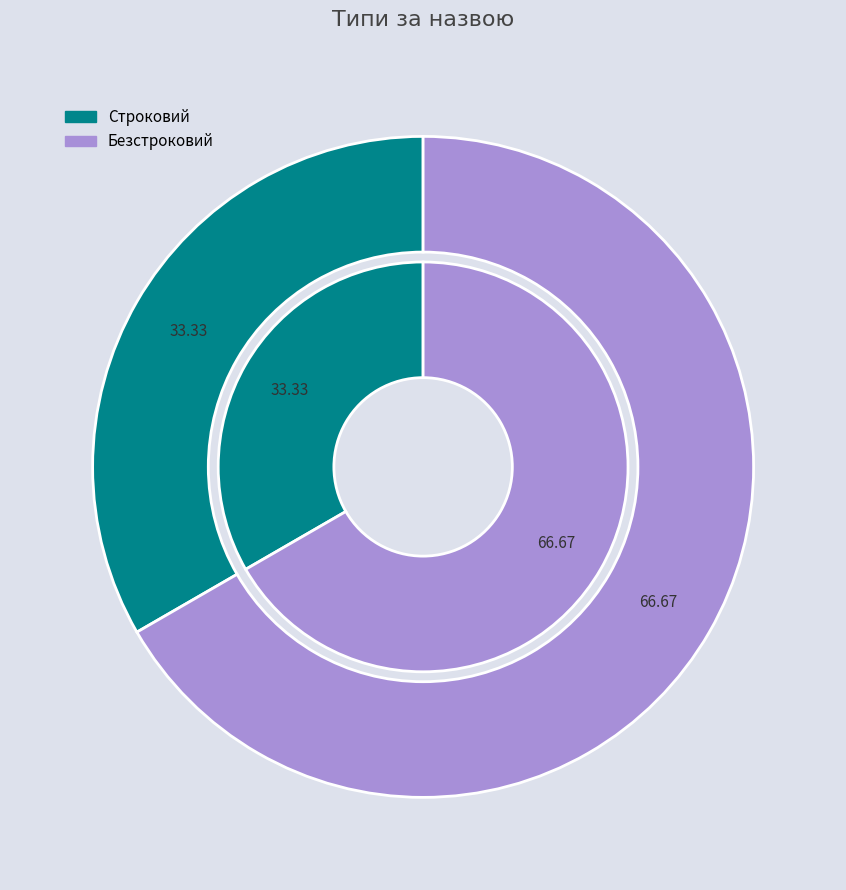

How many slices are in this pie chart?

2